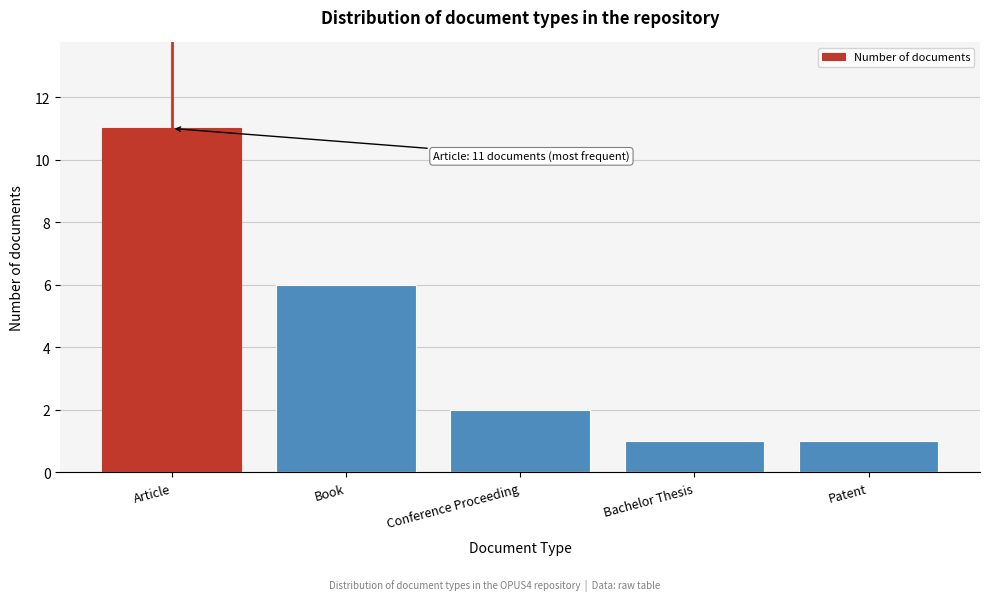

Reading right to left, transcribe all the data shown in this chart.

Patent=1	Bachelor Thesis=1	Conference Proceeding=2	Book=6	Article=11